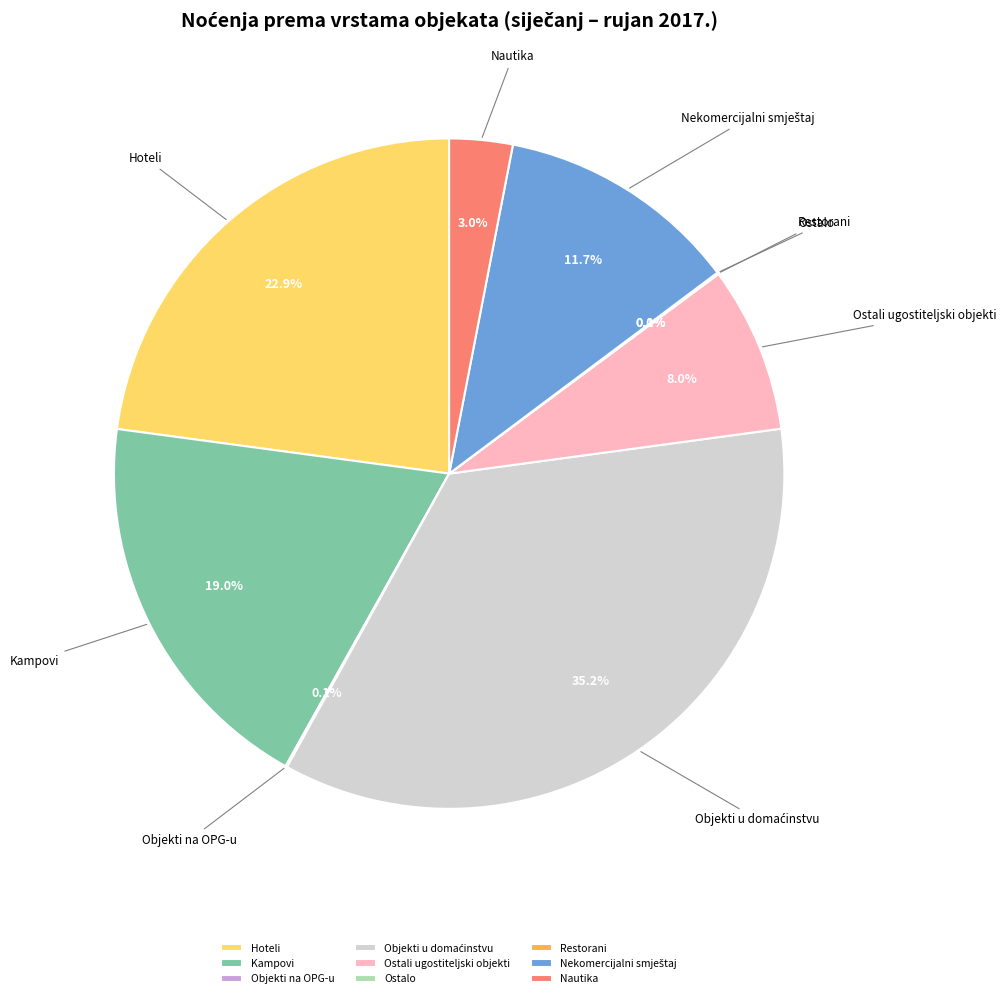

How much of the chart is everything except Hoteli?

77.1%